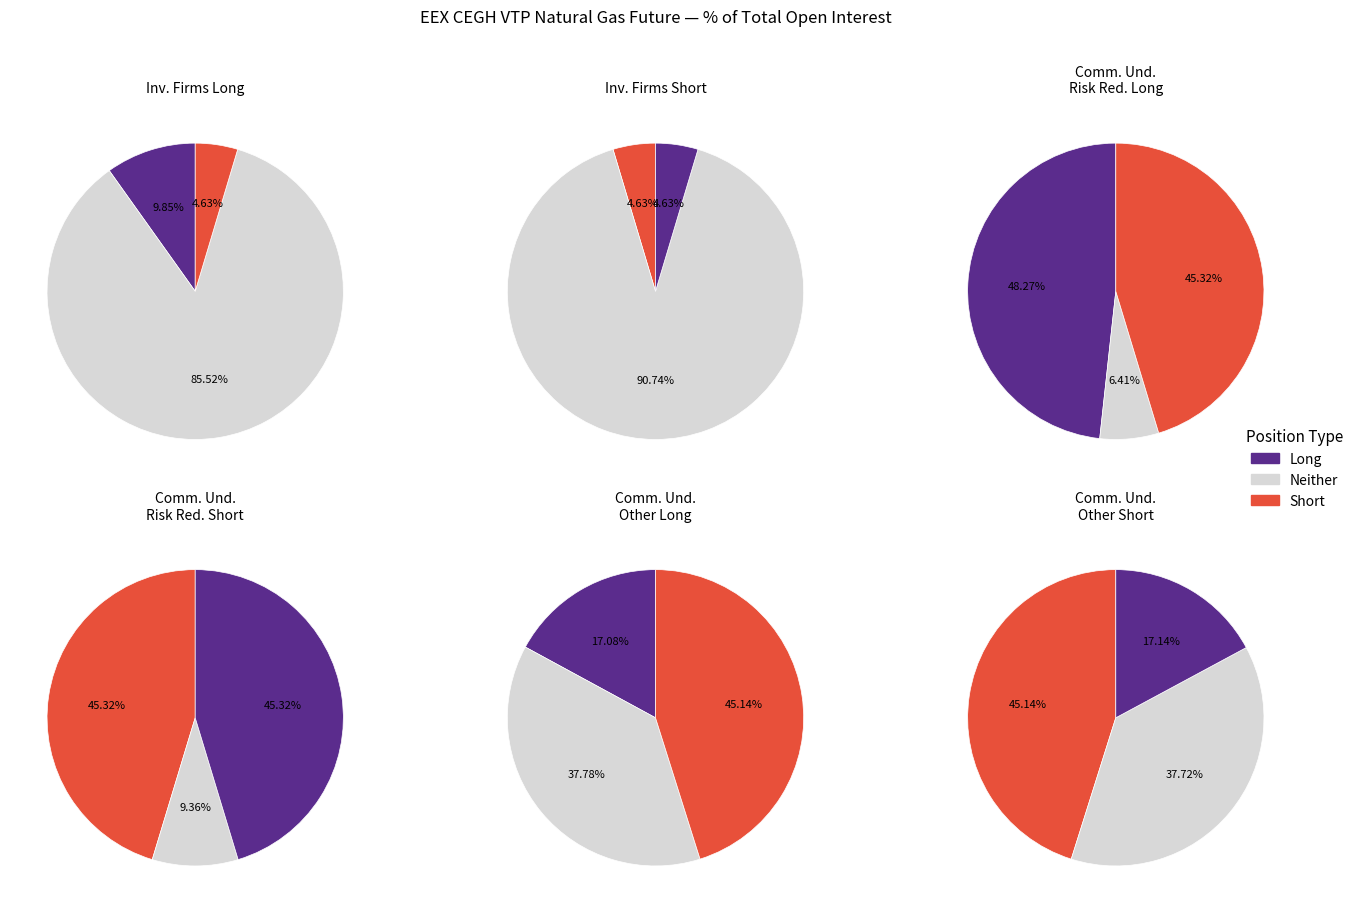

Does Commercial Undertakings account for over 50% of the chart?

Yes